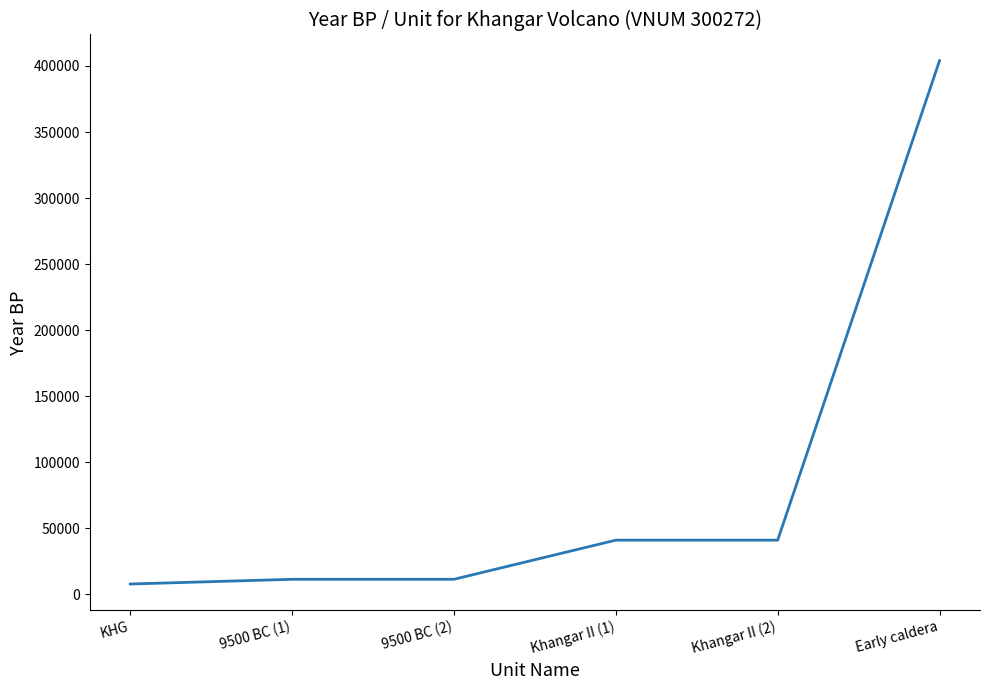

How many distinct data groups are displayed?

1